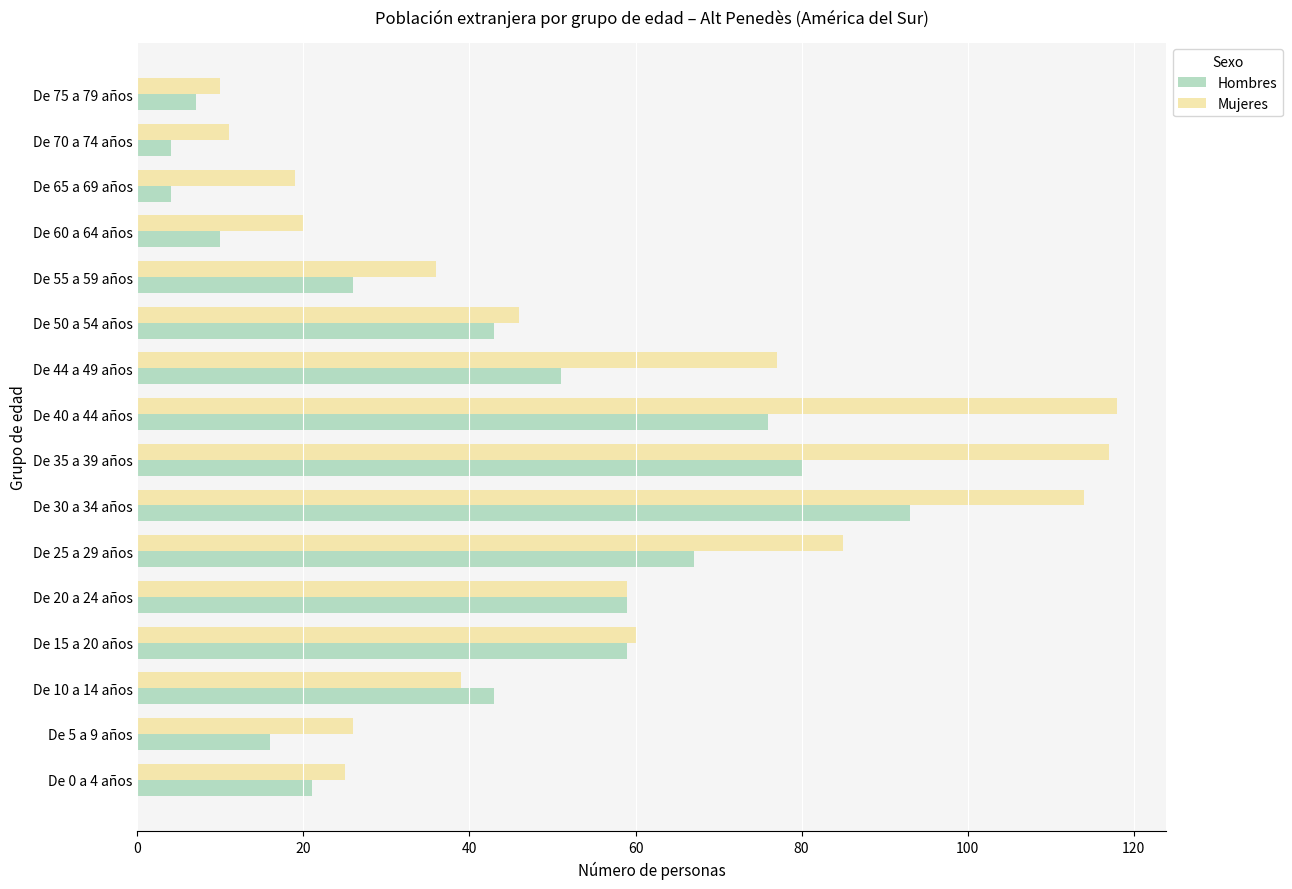

List the series in order of their peak value, lowest first.

Hombres, Mujeres